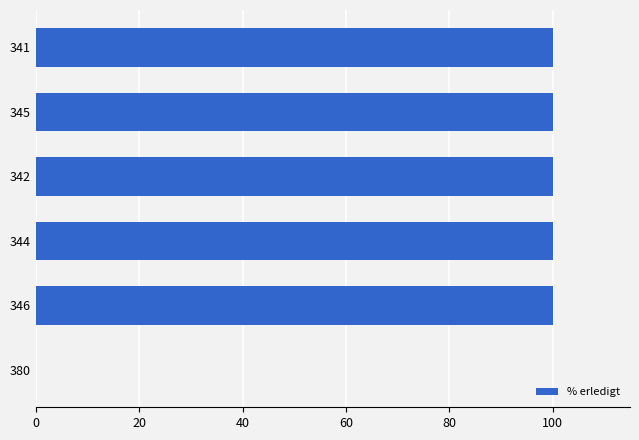

Reading top to bottom, what are all the values shown in this chart?

341=100	345=100	342=100	344=100	346=100	380=0